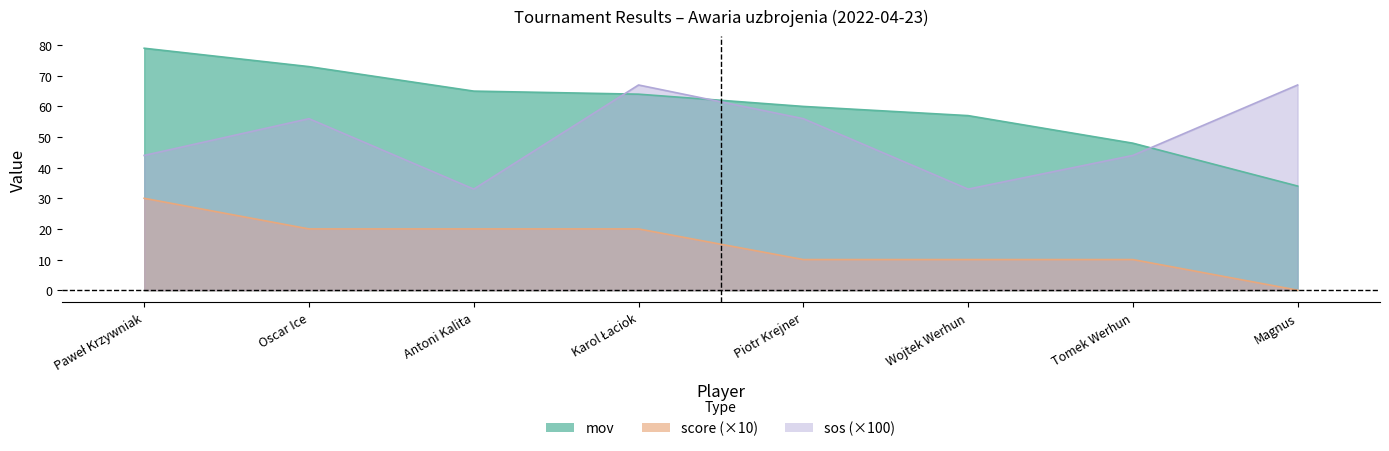

Which label corresponds to the smallest value in the chart?

Magnus